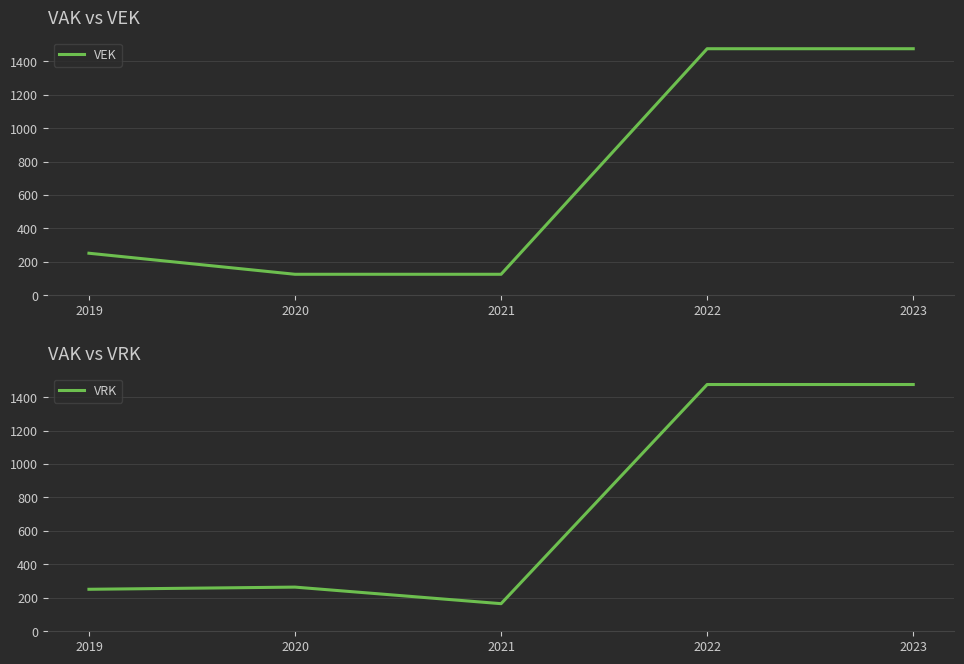

The value of VEK at 2021 is 125. True or false?

True